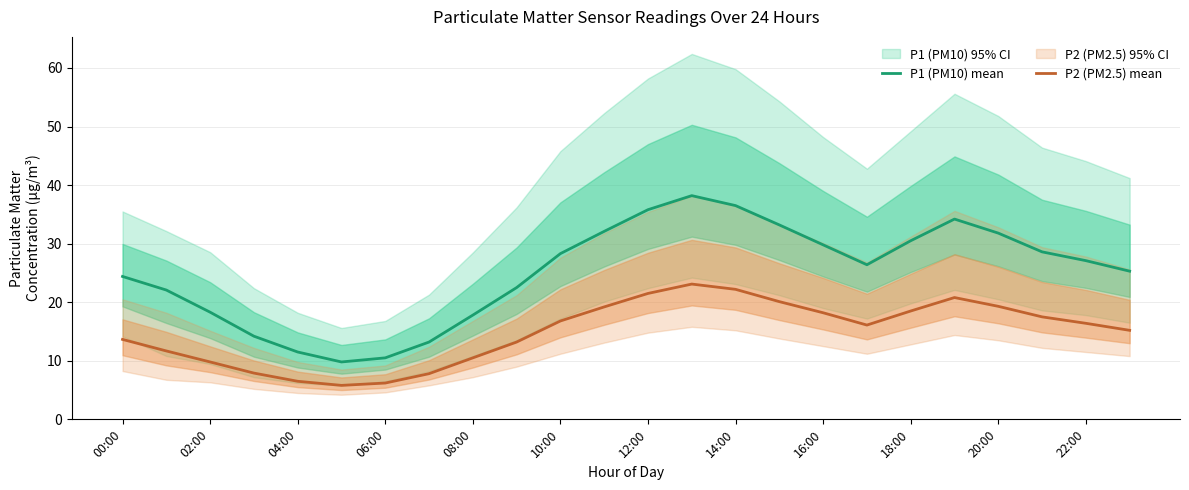

How many lines are shown in the chart?

2